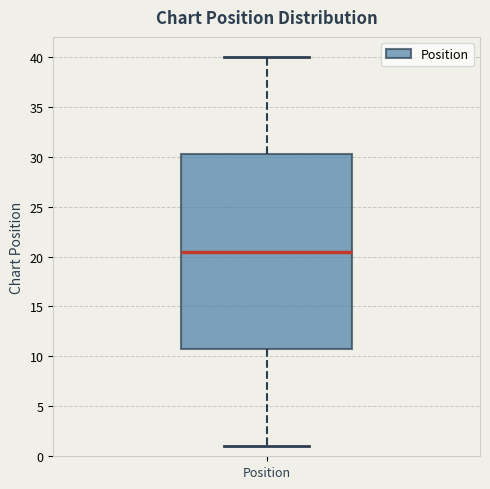

Read this box plot against the y-axis: the position of the median line, the range covered by the box, and the ends of both whiskers. The values are not printed on the chart, so give them approximately, as read against the axis.

median 20.5, box 11.0 to 30.5, whiskers 1.0 to 40.0